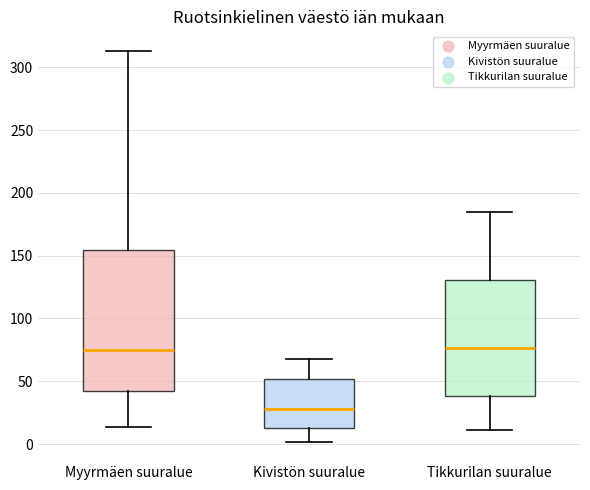

Comparing the boxes themselves (not the whiskers), which one is the tallest?

Myyrmäen suuralue